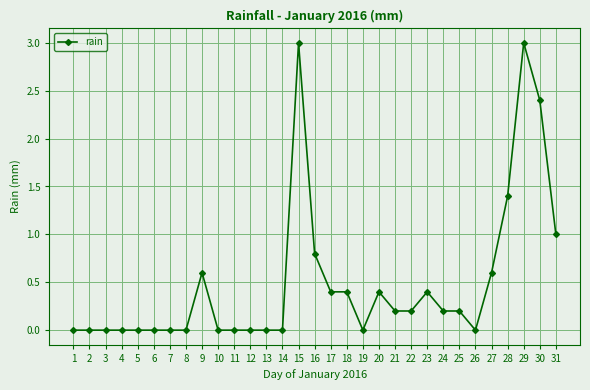

What value does the data have at 23?

0.4